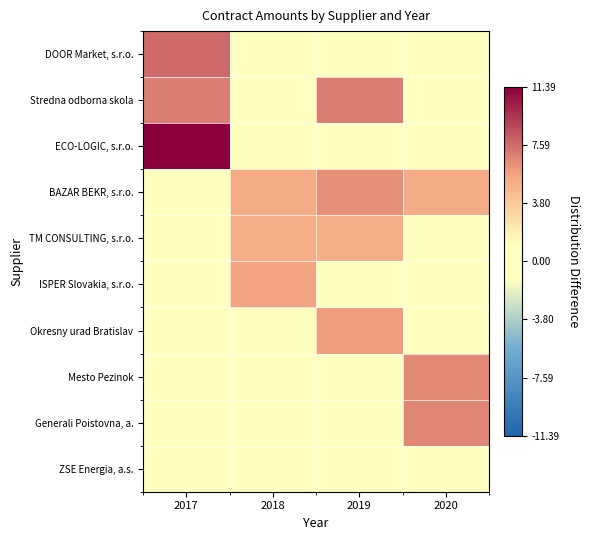

Between 2018 and 2017, which is larger?

2017